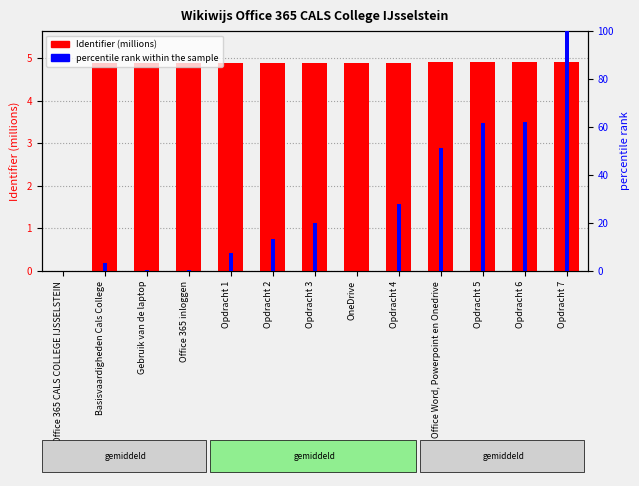

Which series has the largest total across all categories?

percentile rank within the sample